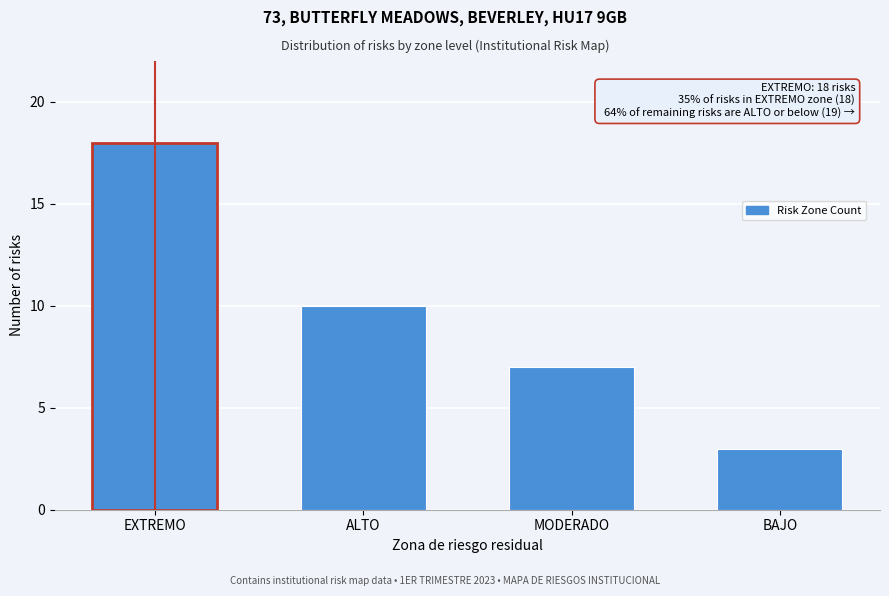

Reading right to left, transcribe all the data shown in this chart.

BAJO=3	MODERADO=7	ALTO=10	EXTREMO=18